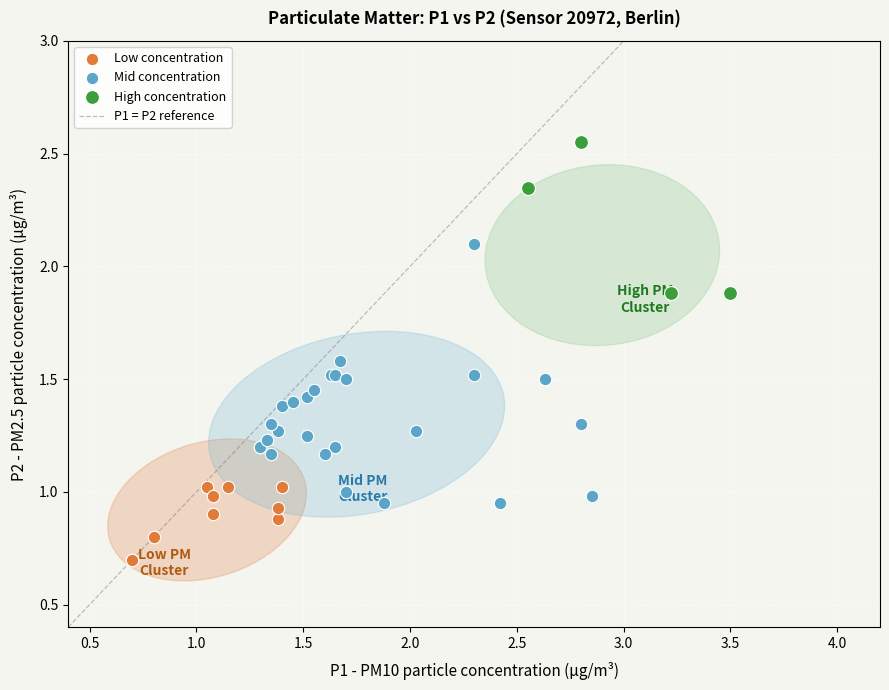

Which series contains the lowest Y value?

Low concentration